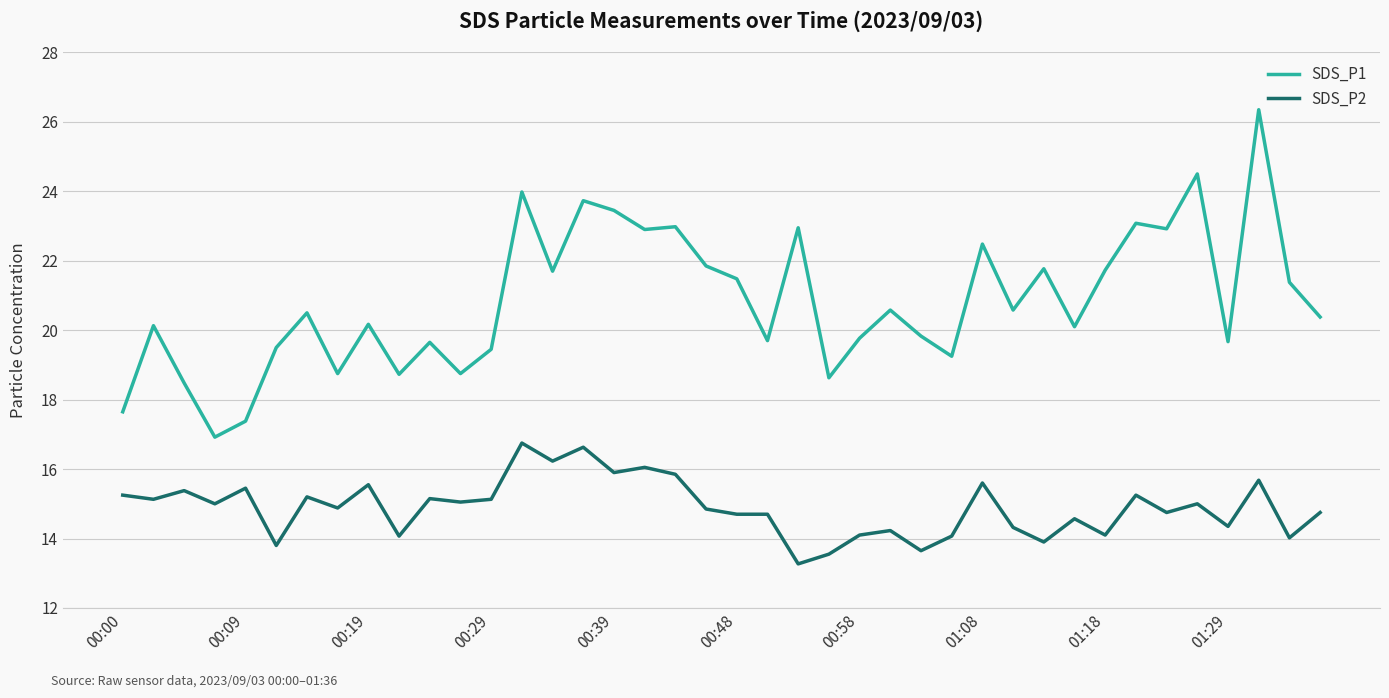

What is the average value of the SDS_P2 series?

14.9